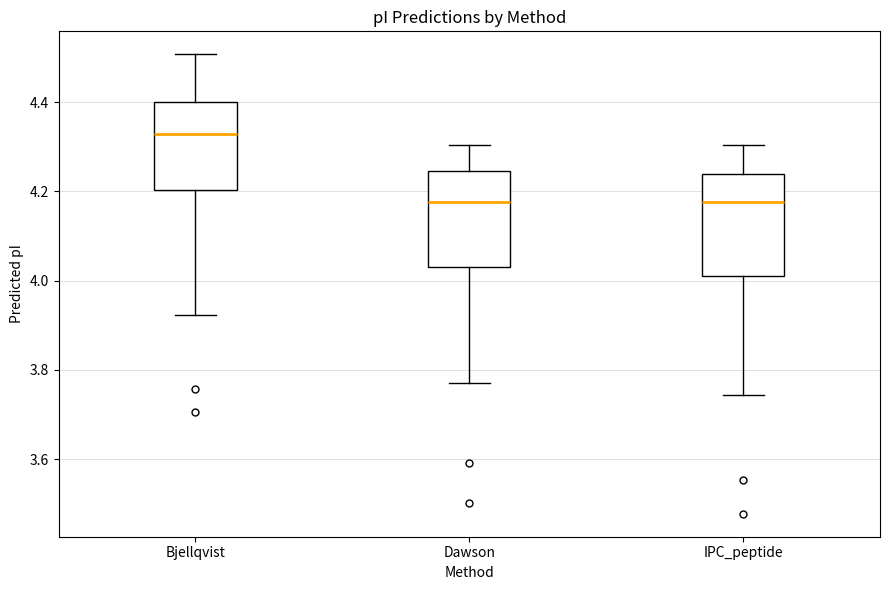

Reading left to right, transcribe this box plot: for each box, give where its median line is, the range the box spans, and where its two whiskers end, as read against the y-axis. The values are not printed on the chart, so give them approximately, as read against the axis.

Bjellqvist: median 4.32, box 4.20 to 4.40, whiskers 3.92 to 4.50
Dawson: median 4.18, box 4.04 to 4.24, whiskers 3.78 to 4.30
IPC_peptide: median 4.18, box 4.02 to 4.24, whiskers 3.74 to 4.30